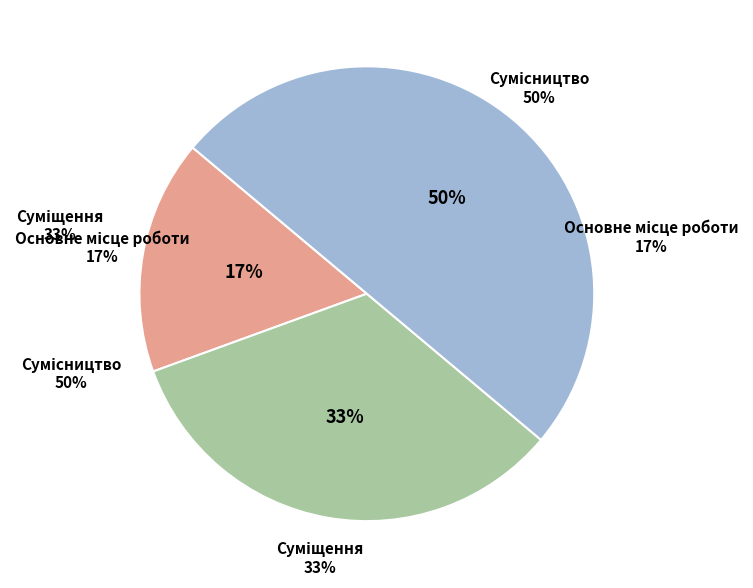

True or false: Сумісництво accounts for 35% of the total.

False